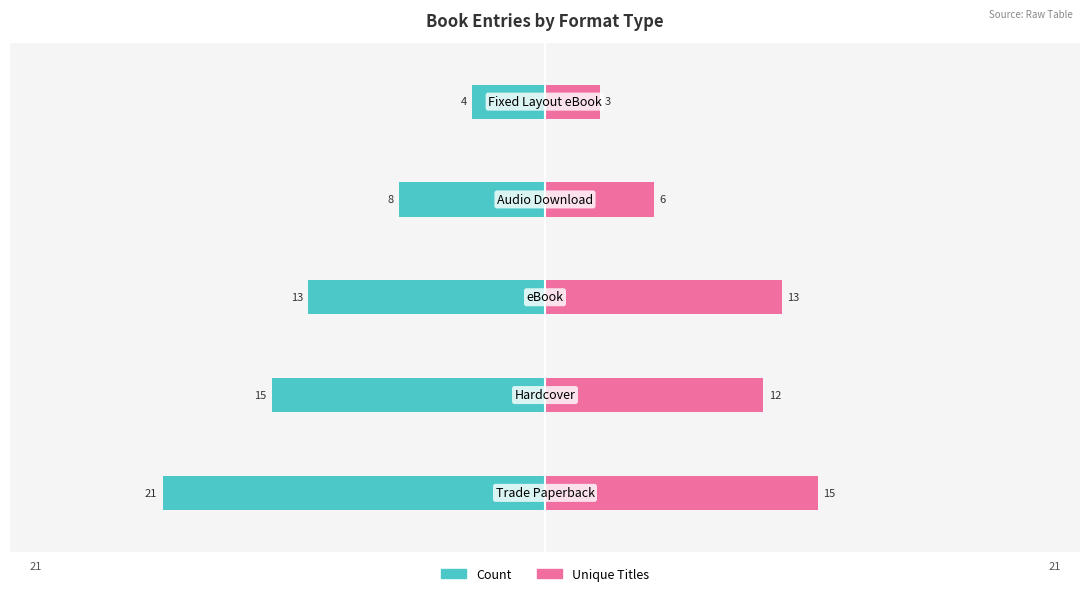

Reading left to right, transcribe all the data shown in this chart.

Count: -21	-15	-13	-8	-4
Unique Titles: 15	12	13	6	3